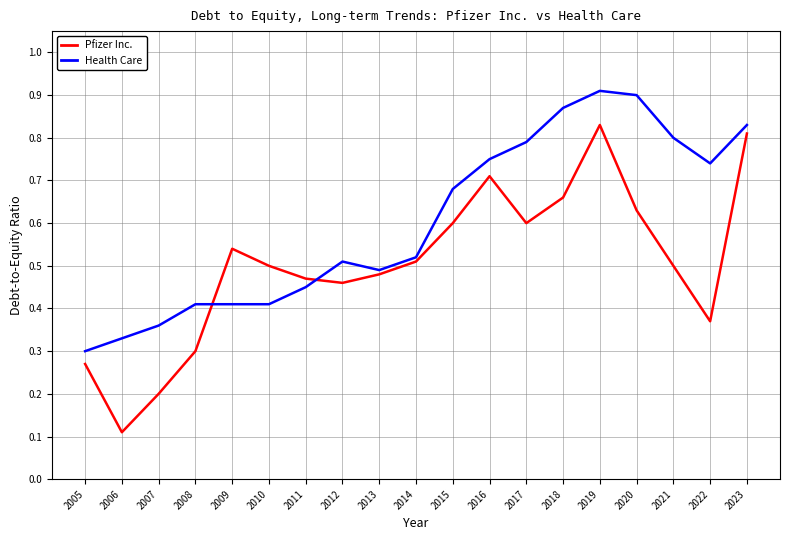

Rank the series by their average value, from highest to lowest.

Health Care, Pfizer Inc.